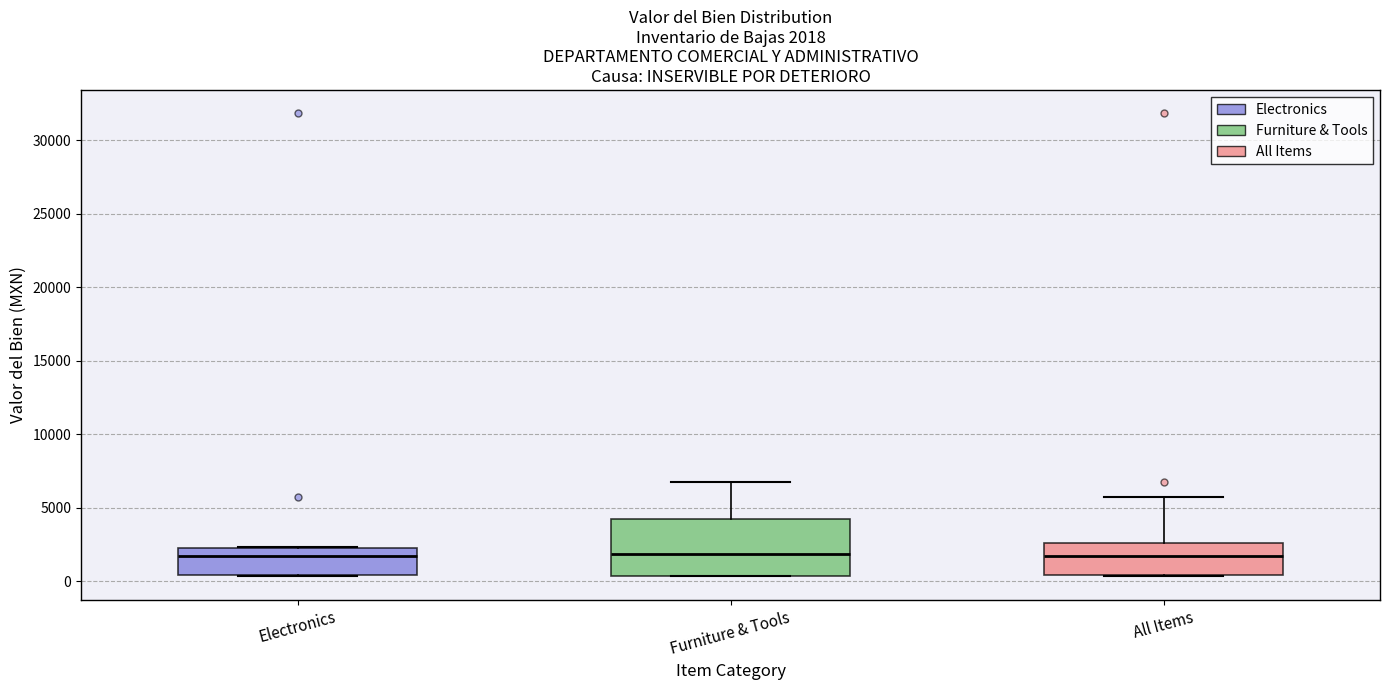

Which box is the tallest, from its lower edge to its upper edge?

Furniture & Tools